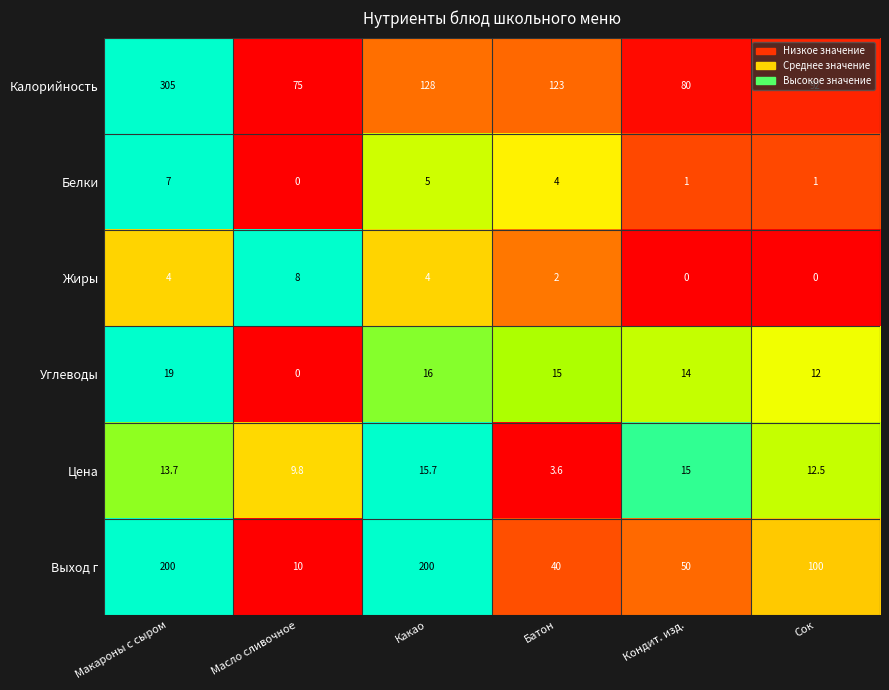

What is the difference between the highest and lowest values at Какао?

196.0